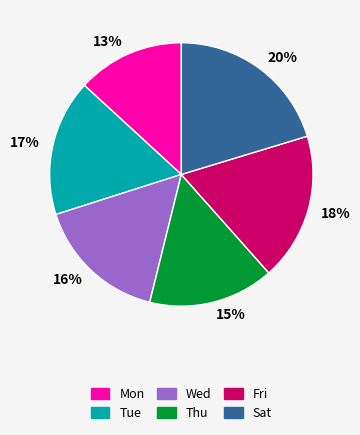

Is it true that 20% is 30% of the pie?

False